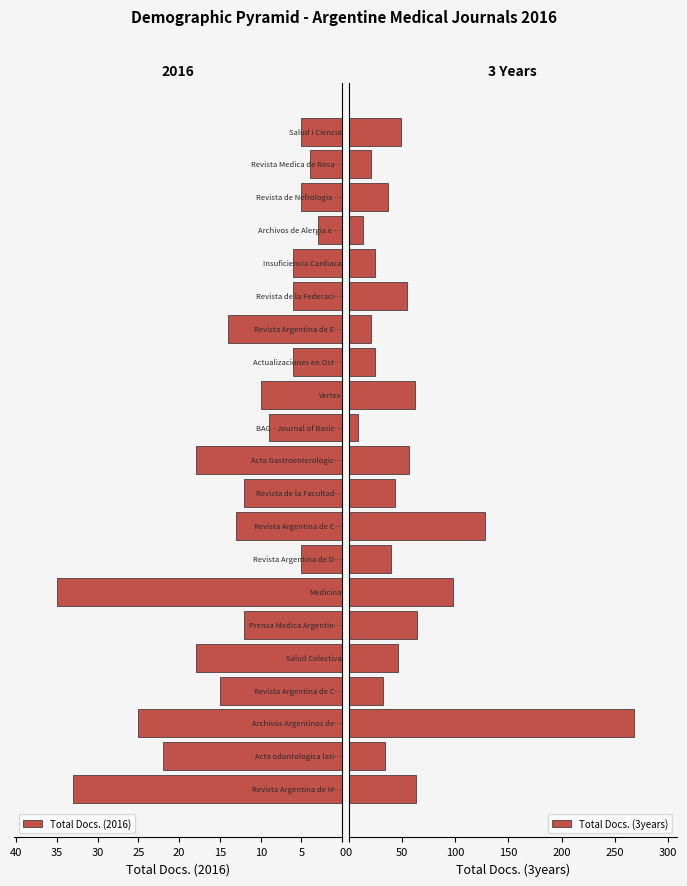

How many values in the Total Docs. (2016) series are below 12?

10